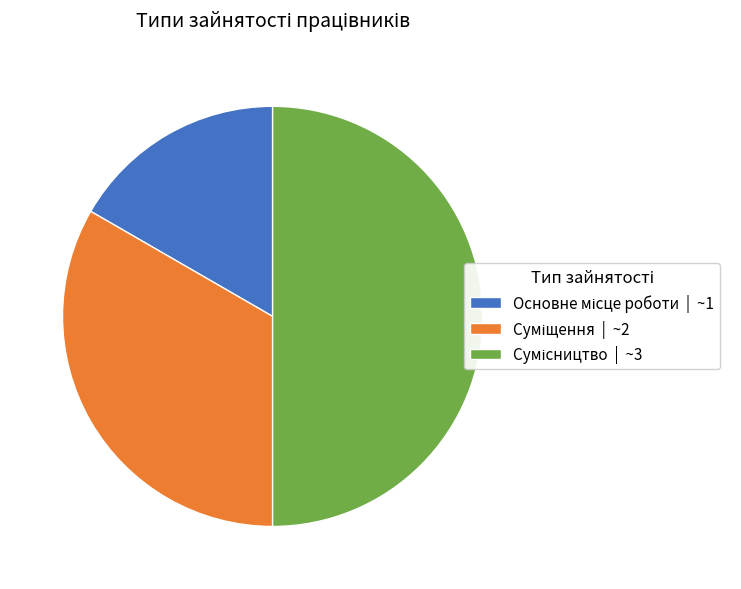

Is it true that Основне місце роботи is 6% of the pie?

False